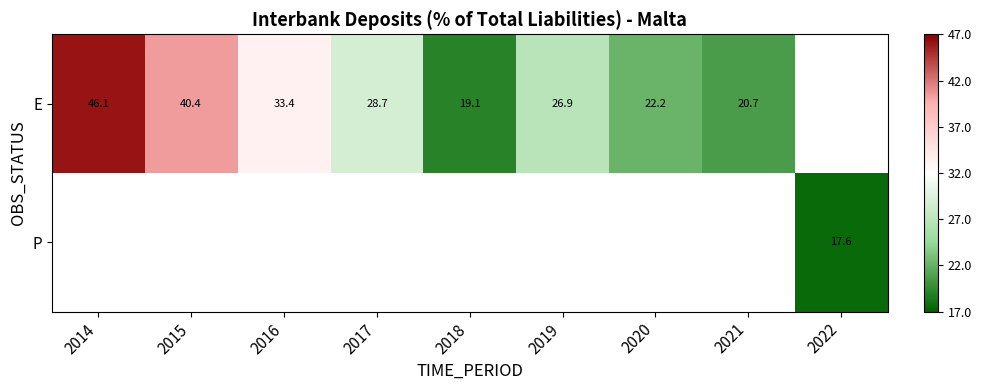

Which has a higher value, 2020 or 2021?

2020